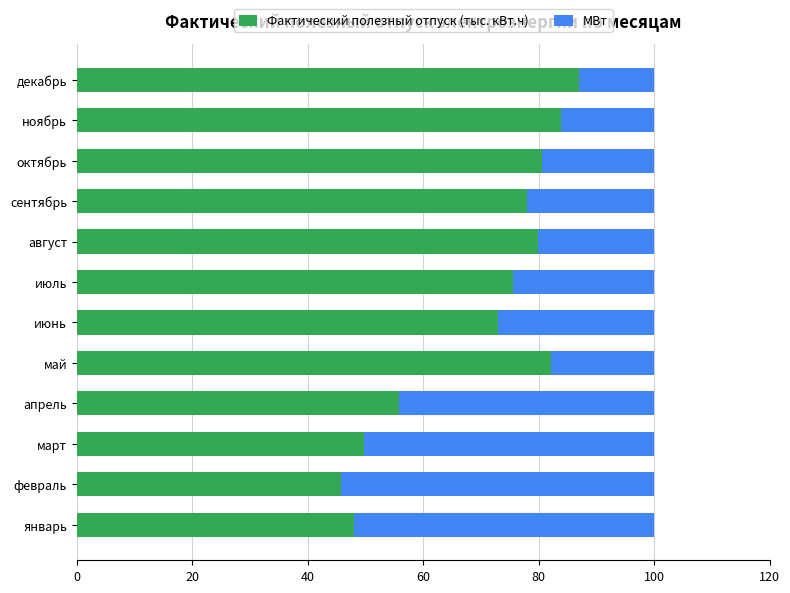

What is the difference between the second highest and second lowest values in the Фактический полезный отпуск (тыс. кВт.ч) series?

36.0